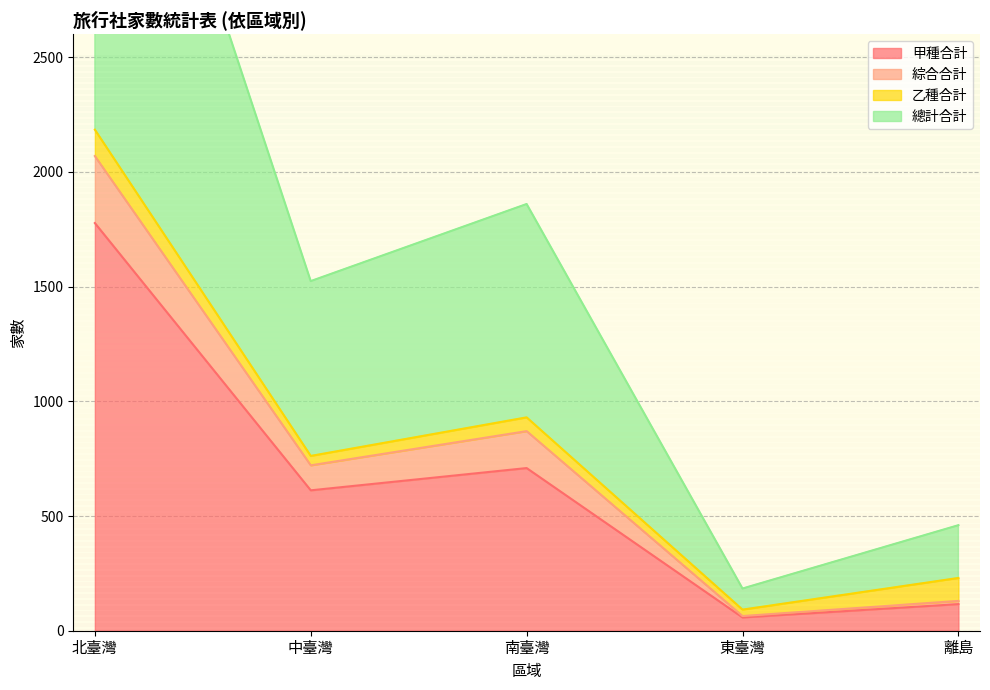

List the labels in order of 甲種合計 value, smallest first.

東臺灣, 離島, 中臺灣, 南臺灣, 北臺灣